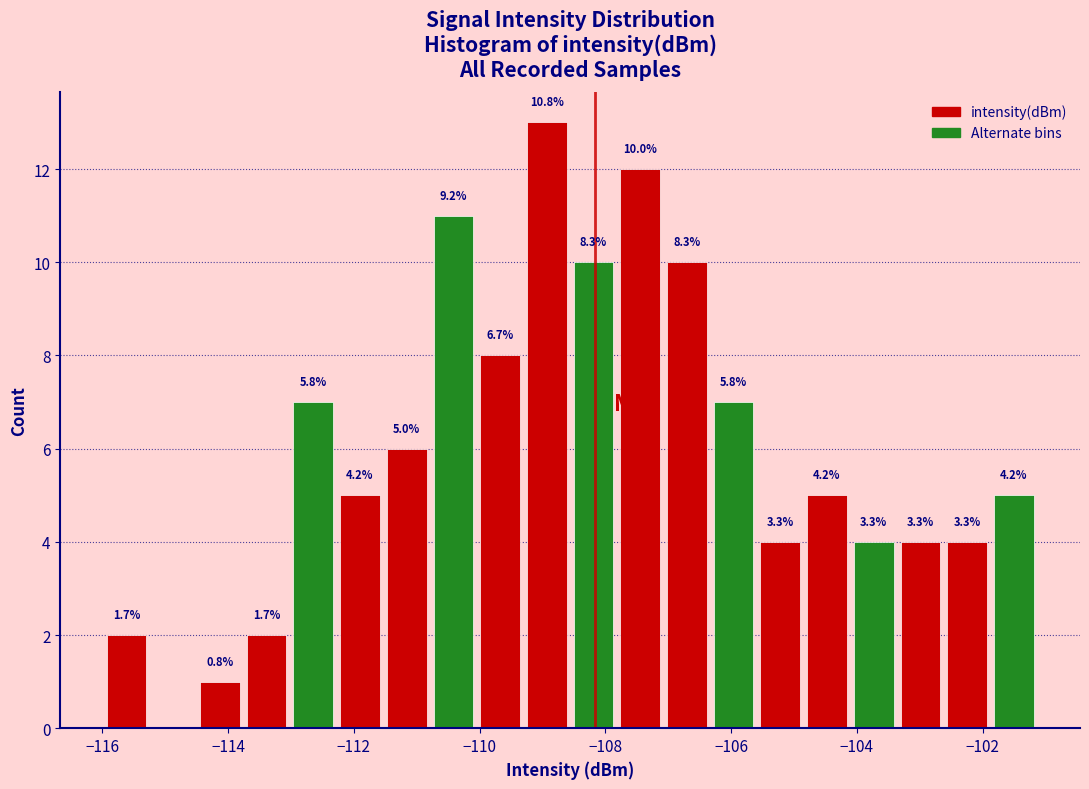

Around what value on the x-axis is the tallest bar? Give the approximate position of its centre, as read against the axis.

-109.0